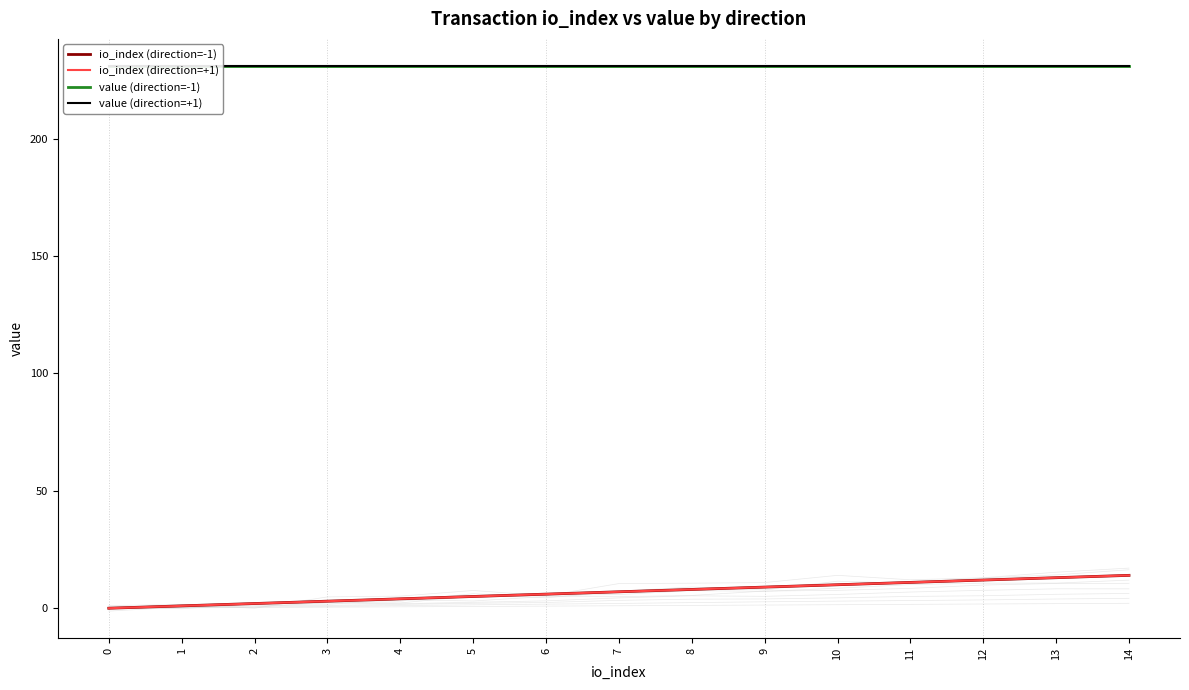

What is the difference between the maximum and second lowest values in the io_index (direction=+1) series?

13.0